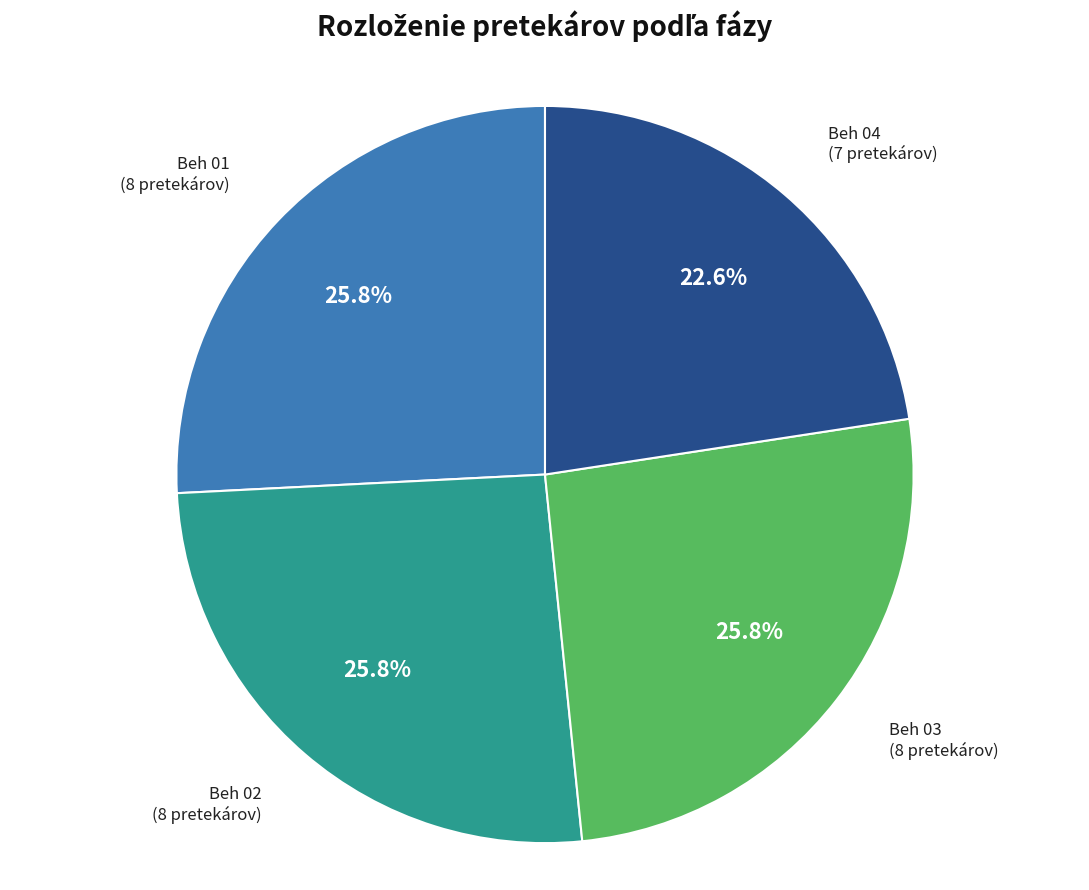

Does any single category account for the majority?

No